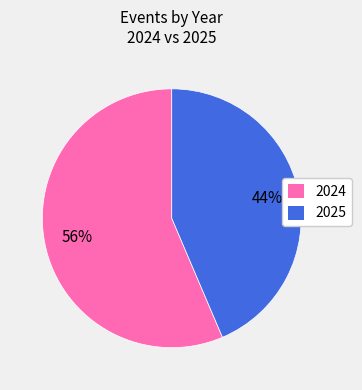

Which slice is the largest?

2024